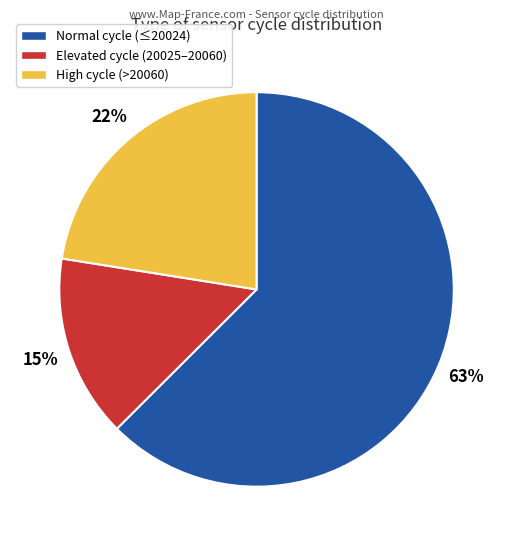

To the nearest percent, what is the average slice percentage?

33%